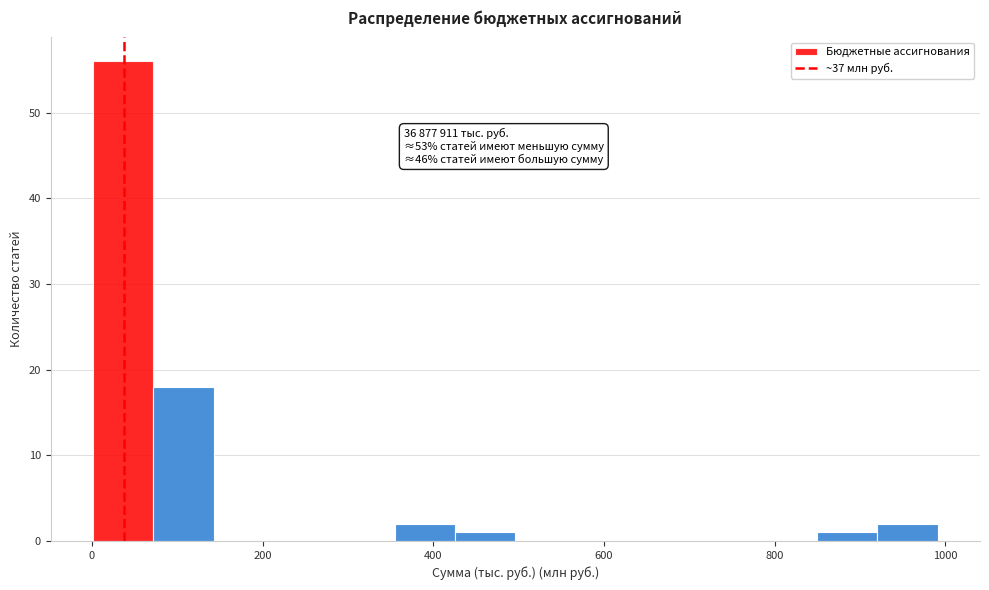

Around what value on the x-axis is the tallest bar? Give the approximate position of its centre, as read against the axis.

40